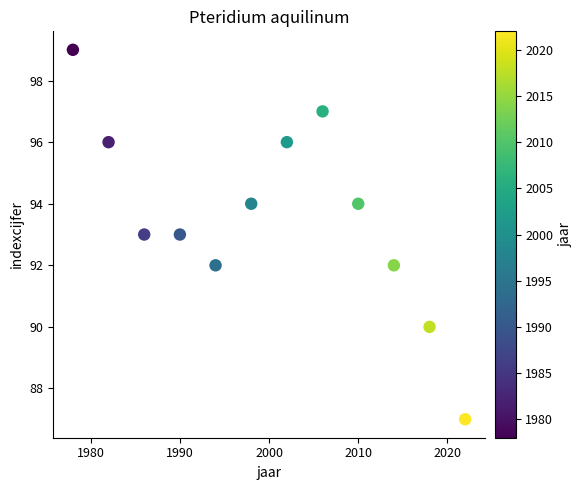

What is the range of X values (max minus min)?

44